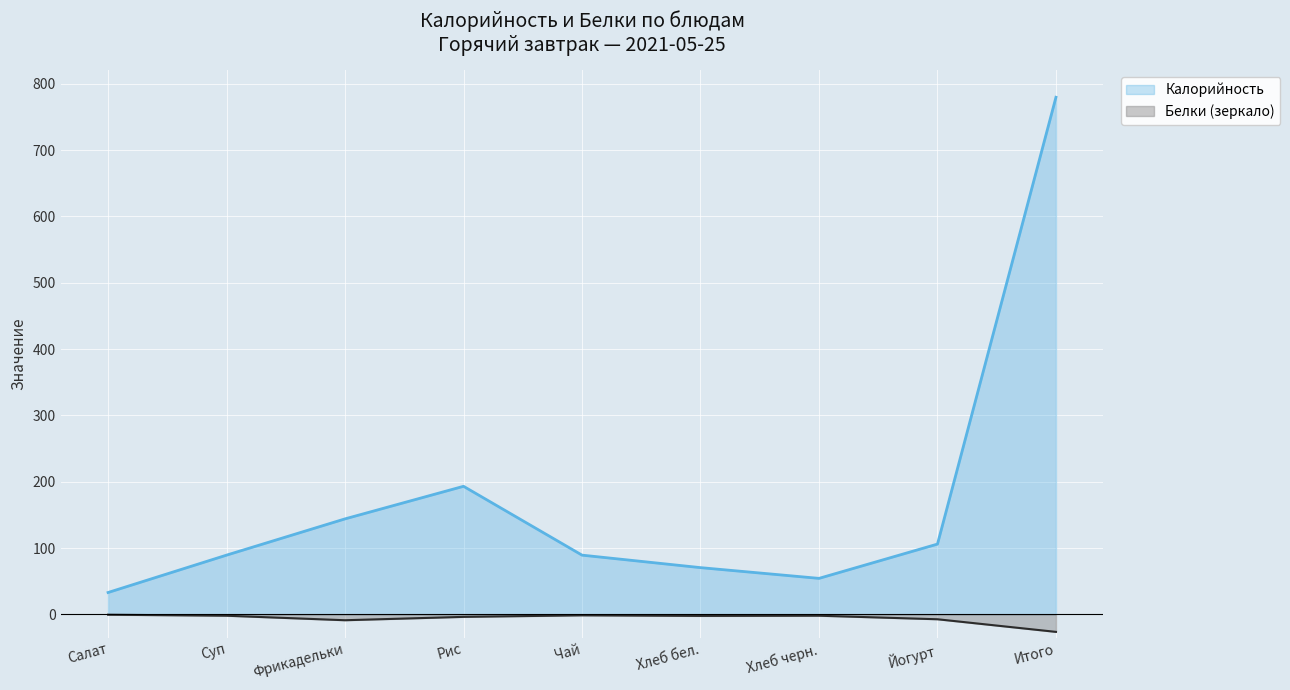

What is the difference between the Белки values at Суп and Йогурт?

5.3